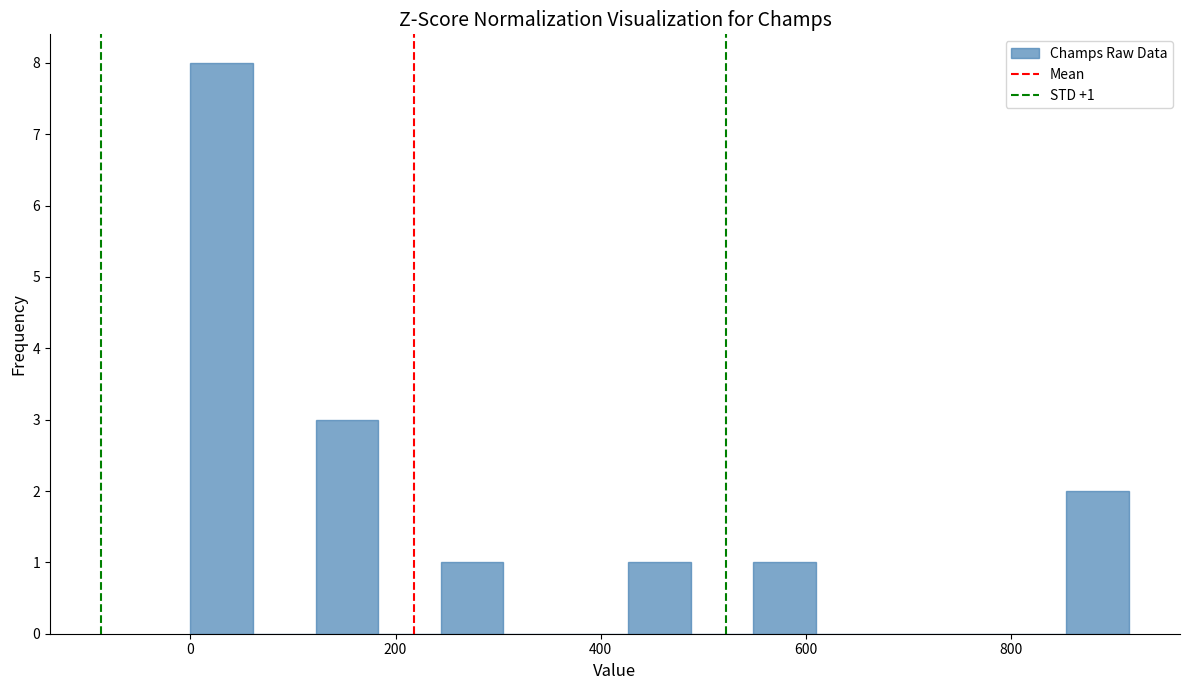

Around what value on the x-axis is the tallest bar? Give the approximate position of its centre, as read against the axis.

40